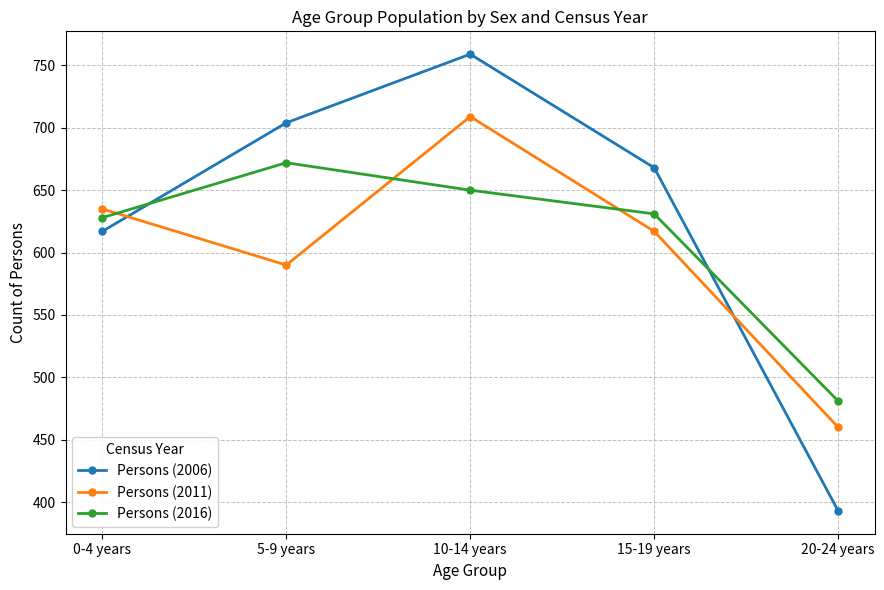

The Persons (2011) series shows 267 at 20-24 years. True or false?

False